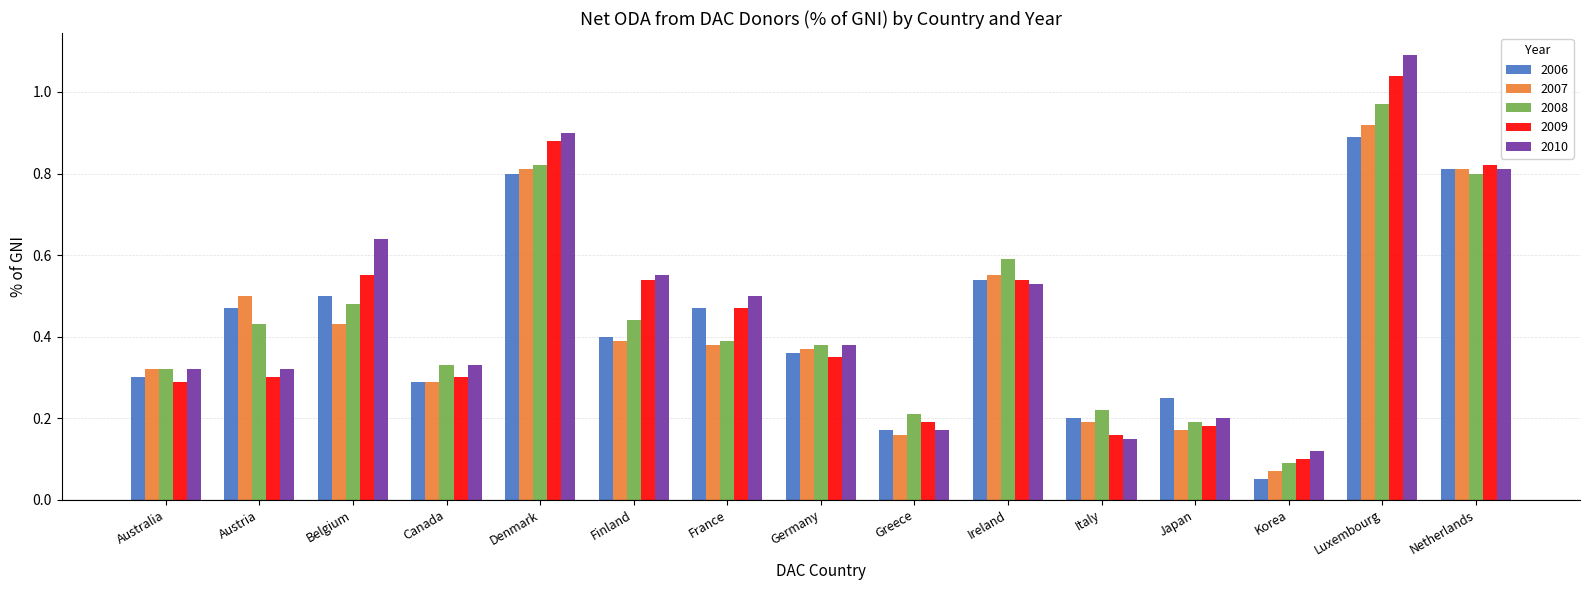

Is it true that 2007 equals 0.4 at Germany?

True